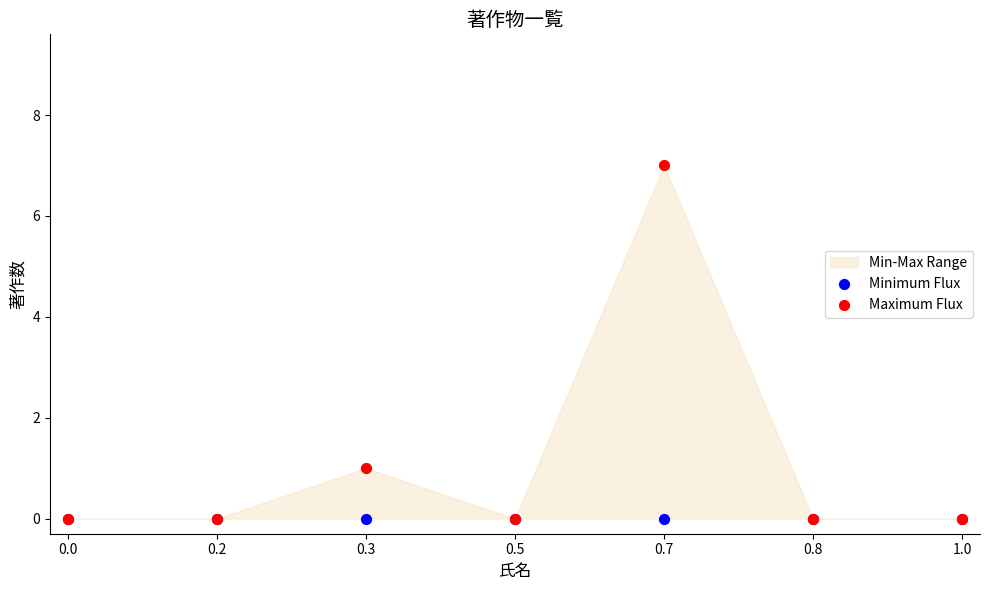

Which series has the largest Y range (max minus min)?

Maximum Flux